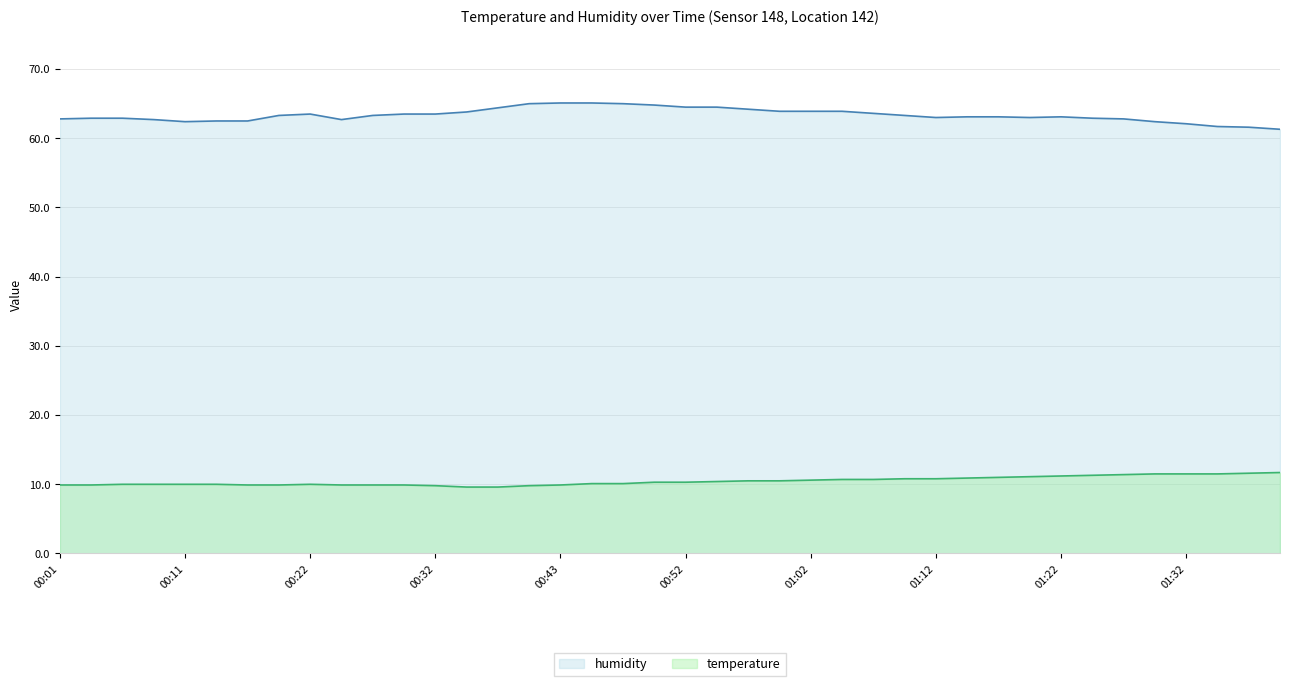

How many interior local peaks does the humidity series have?

2